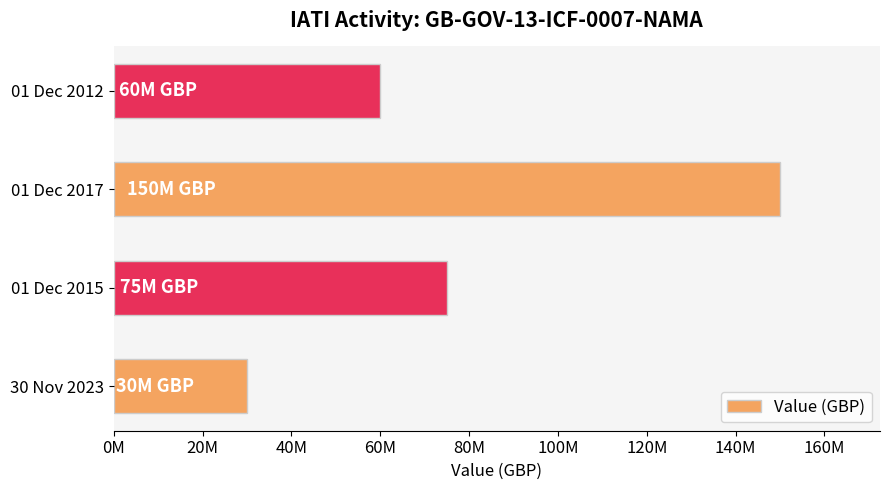

List the labels in order of value, largest first.

01 Dec 2017, 01 Dec 2015, 01 Dec 2012, 30 Nov 2023